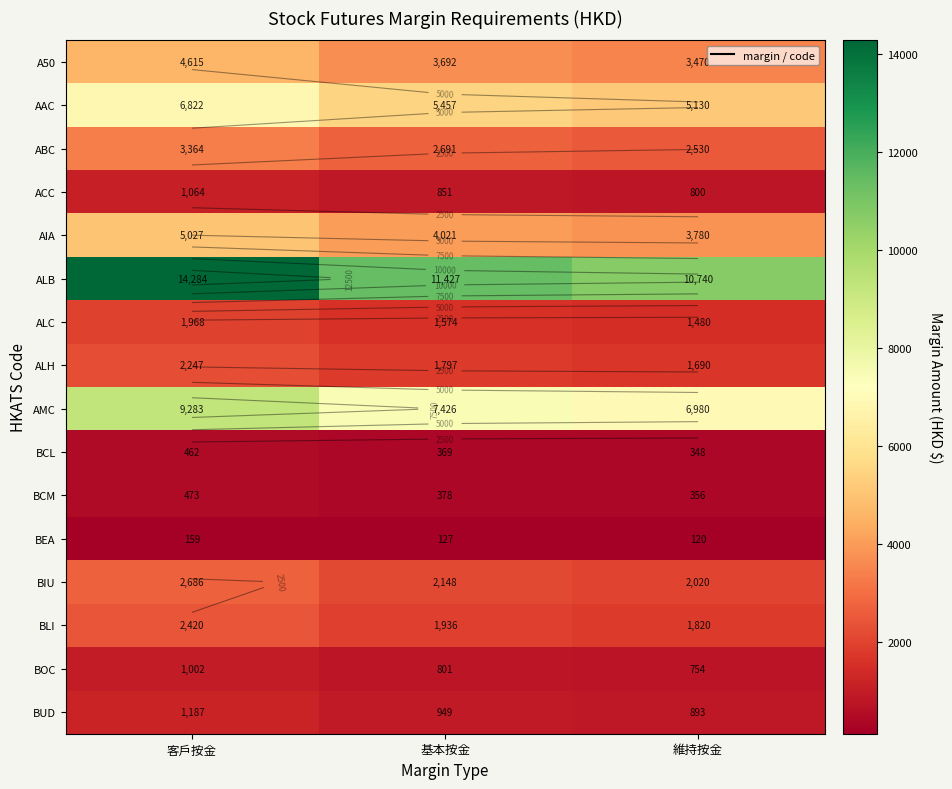

Which series has the widest spread of values?

ALB